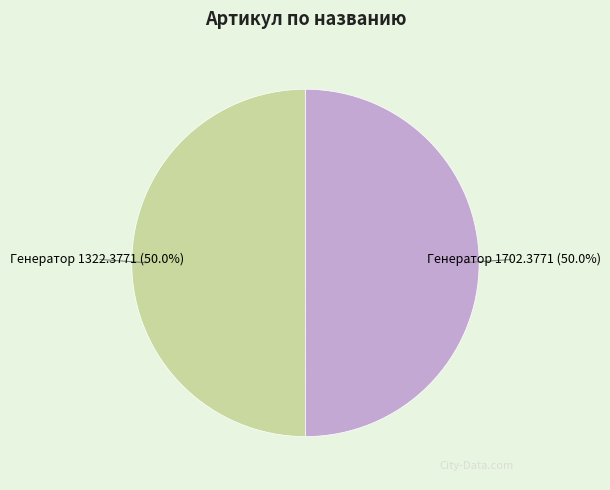

True or false: Генератор 1322.3771 accounts for 50% of the total.

True